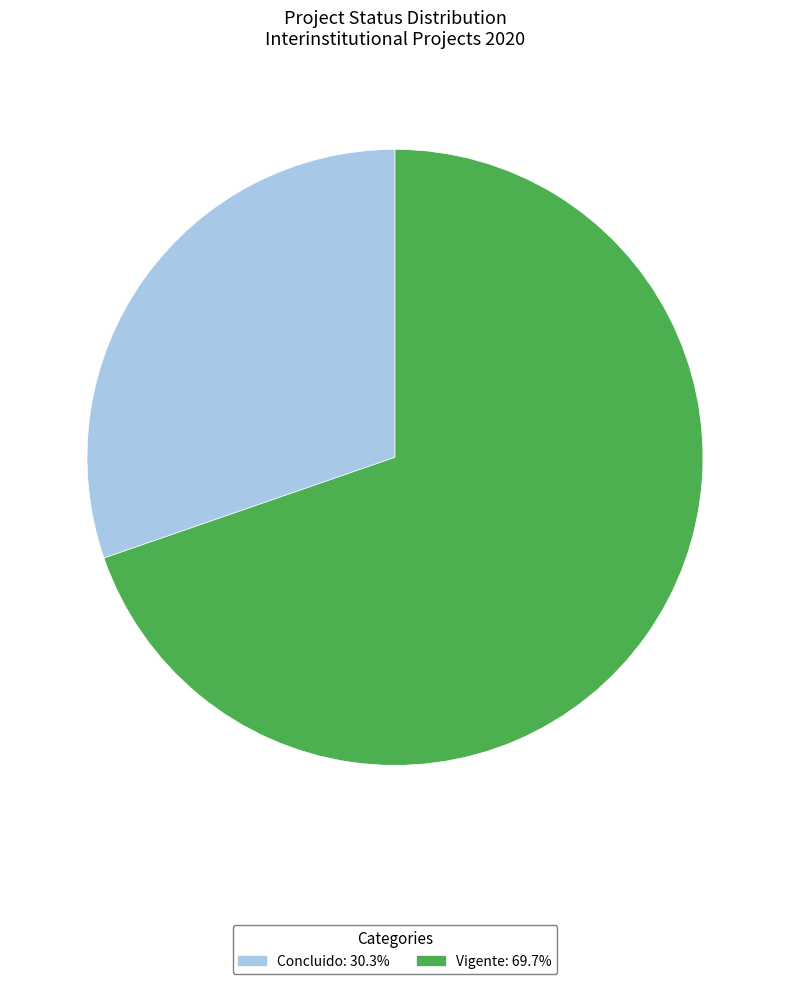

Which category has the biggest portion of the pie?

Vigente